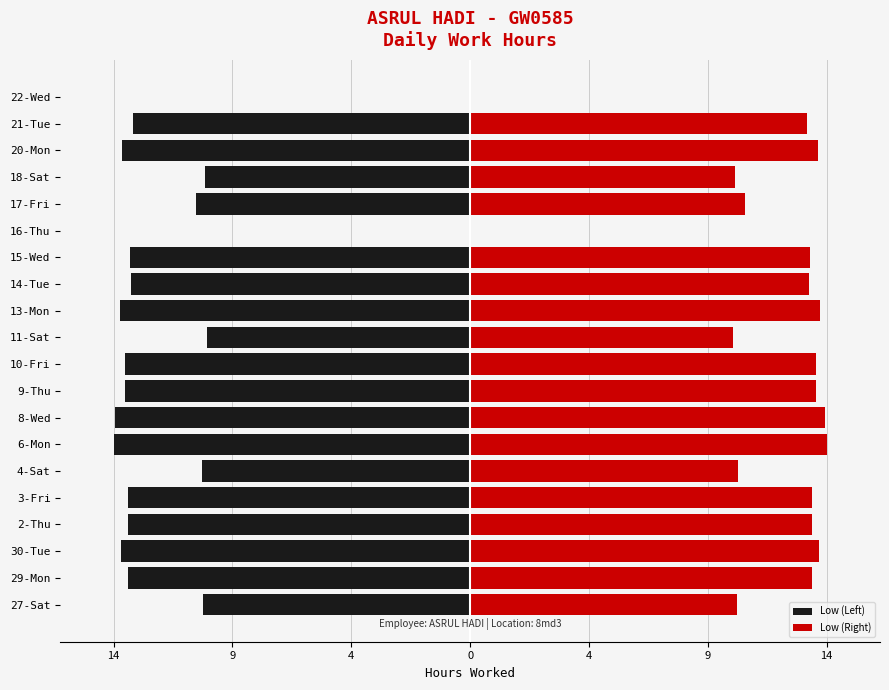

Is the value of Low (Left) at 10-Fri greater than the value of Low (Right) at 22-Wed?

No